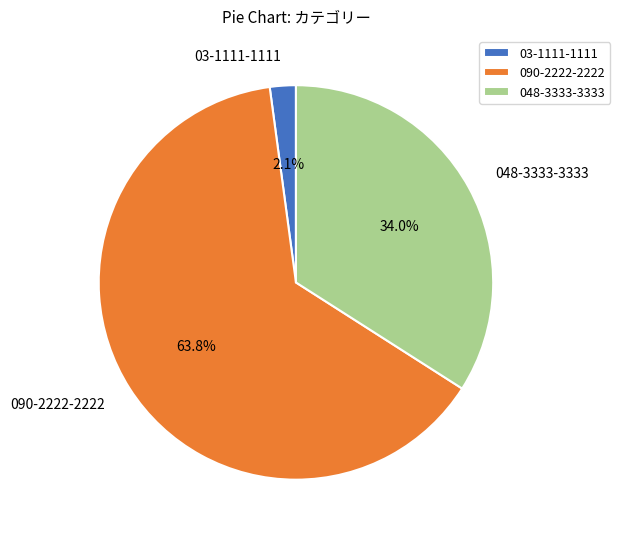

Approximately how many times larger is the value at 03-1111-1111 compared to 048-3333-3333?

0.1